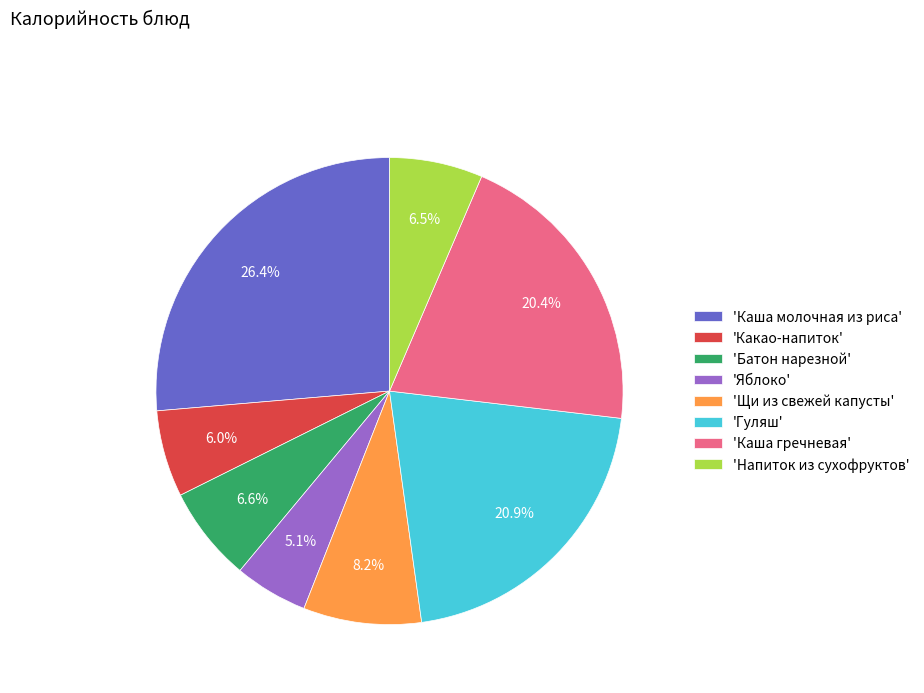

How many slices are in this pie chart?

8